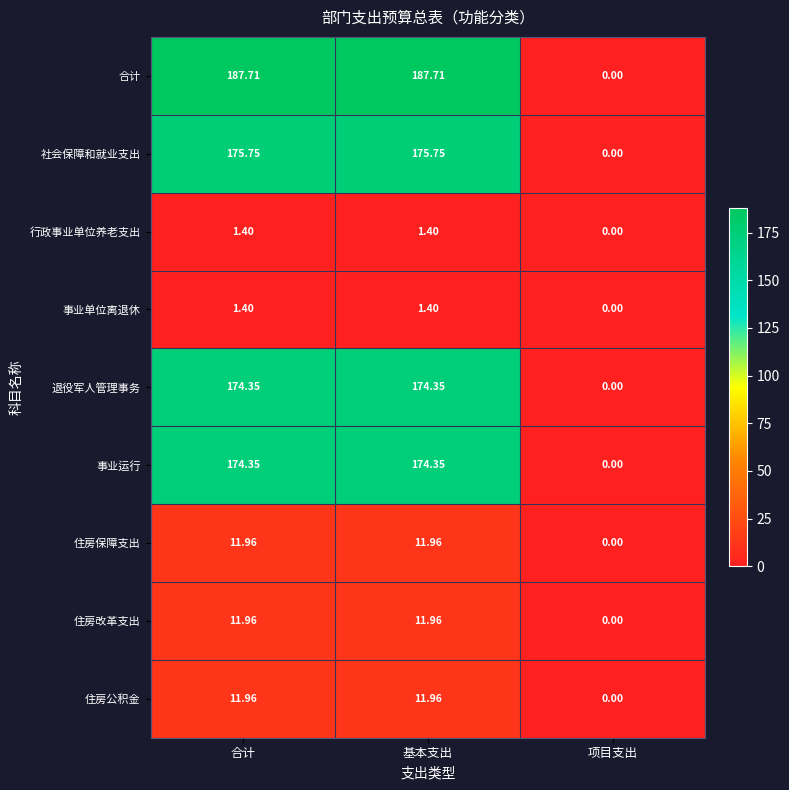

Which series has the largest total across all categories?

合计